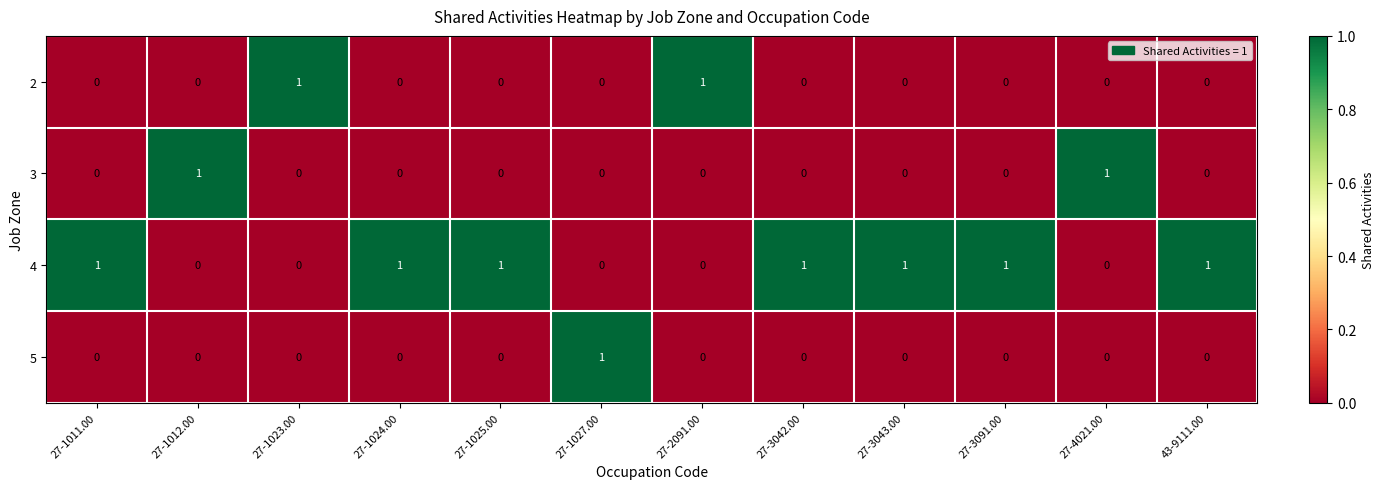

How many series are shown in this chart?

4